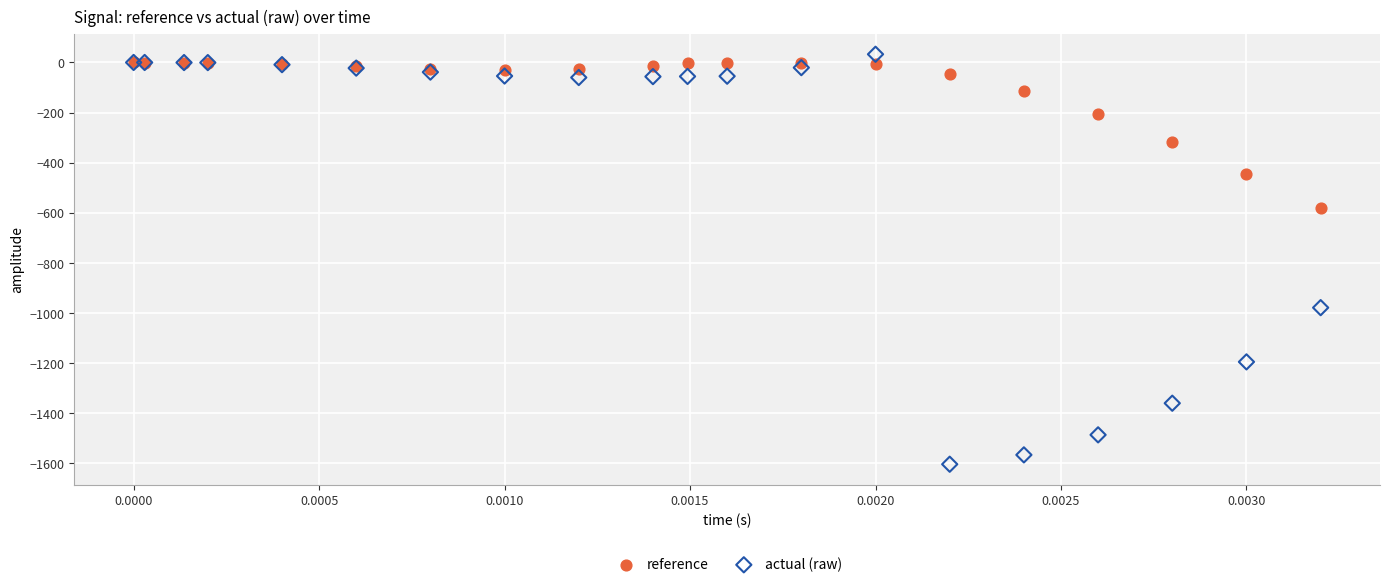

In the reference series, what Y value is closest to -289?

-318.7